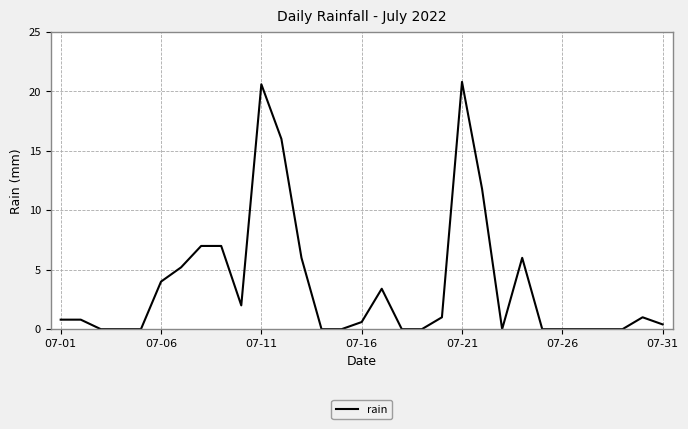

What is the greatest value displayed?

20.8